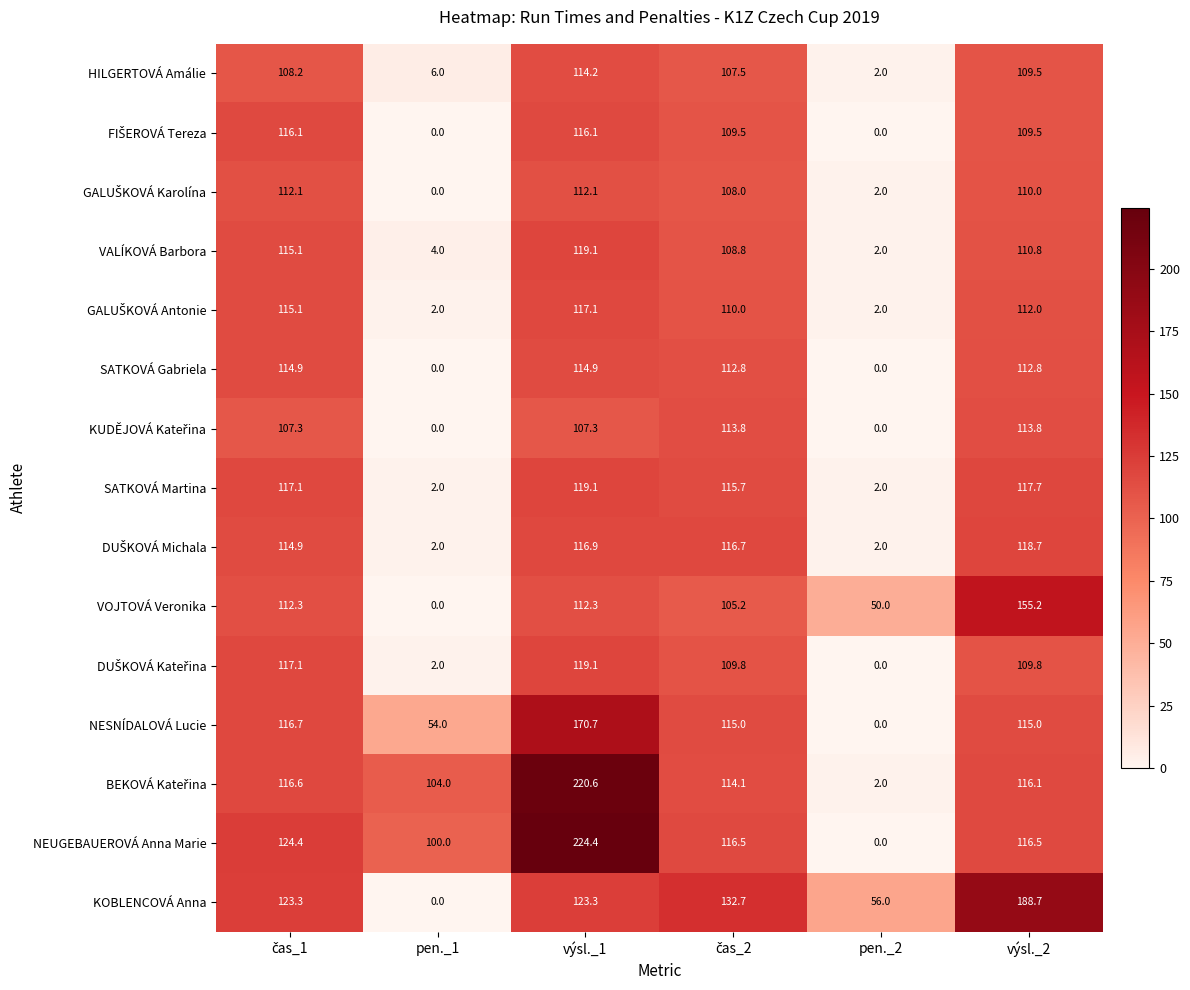

What is the sum of all HILGERTOVÁ Amálie values?

447.4